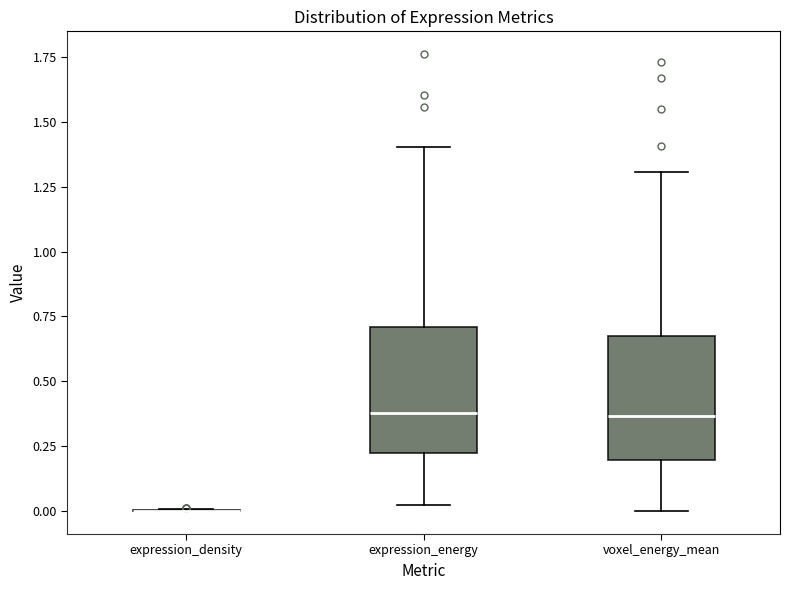

Reading left to right, read every box against the y-axis: the position of its median line, the range the box covers, and the ends of its whiskers. The values are not printed on the chart, so give them approximately, as read against the axis.

expression_density: box collapsed to a line at 0.00, whiskers 0.00 to 0.00
expression_energy: median 0.40, box 0.25 to 0.70, whiskers 0.05 to 1.40
voxel_energy_mean: median 0.35, box 0.20 to 0.70, whiskers 0.00 to 1.30